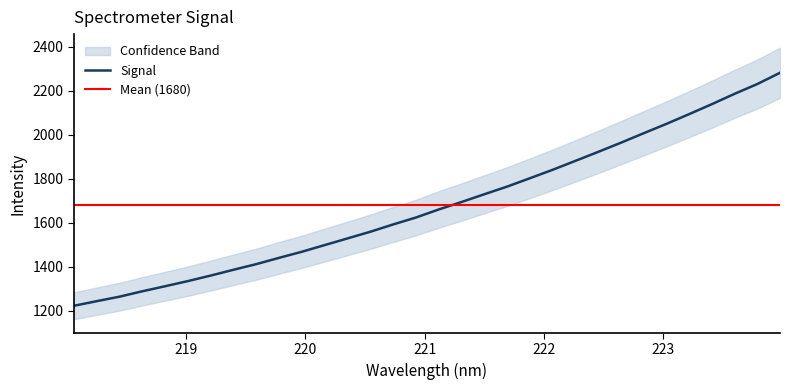

Reading left to right, transcribe all the data shown in this chart.

1222.5	1243.6	1264.0	1288.5	1311.4	1334.8	1359.9	1386.2	1411.9	1440.5	1468.1	1498.4	1528.6	1558.9	1592.0	1623.4	1660.0	1693.8	1729.1	1763.7	1801.7	1840.1	1880.6	1921.4	1963.1	2006.2	2048.7	2093.0	2138.5	2185.5	2230.0	2281.2